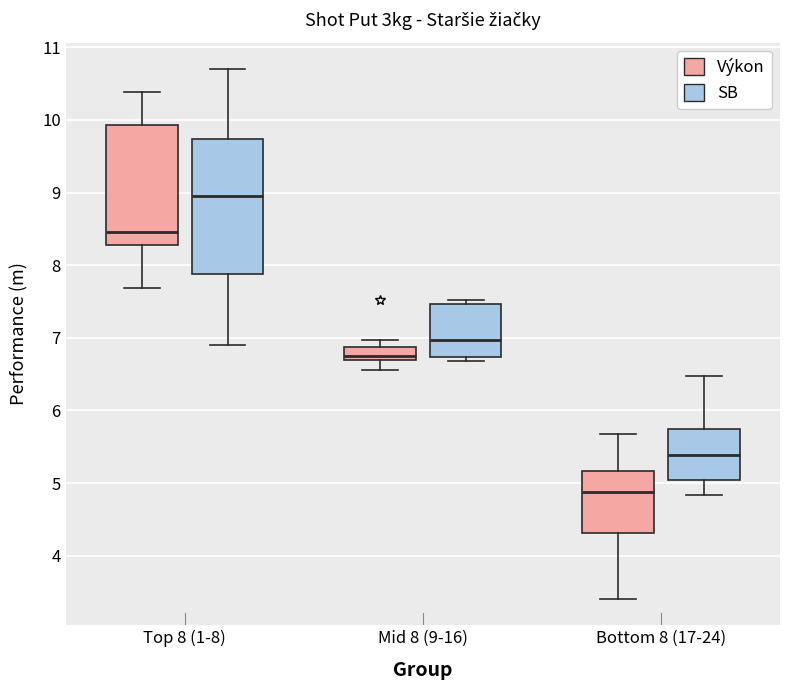

Which box is the tallest, from its lower edge to its upper edge?

Top 8 (1-8) (SB)